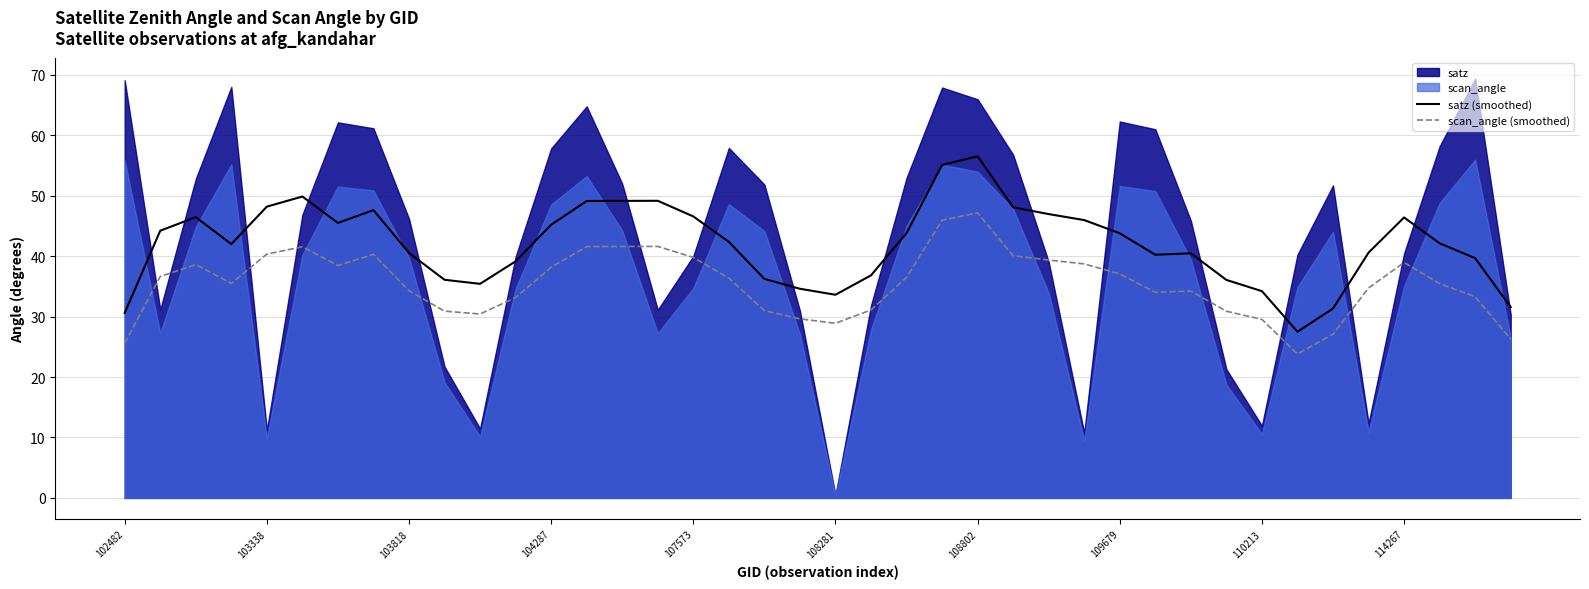

True or false: scan_angle (smoothed) and satz (smoothed) cross at least once.

False